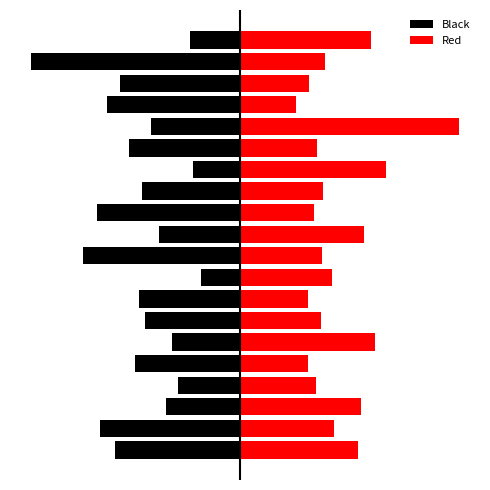

What is the spread (max minus min) of values at 10?

30.5